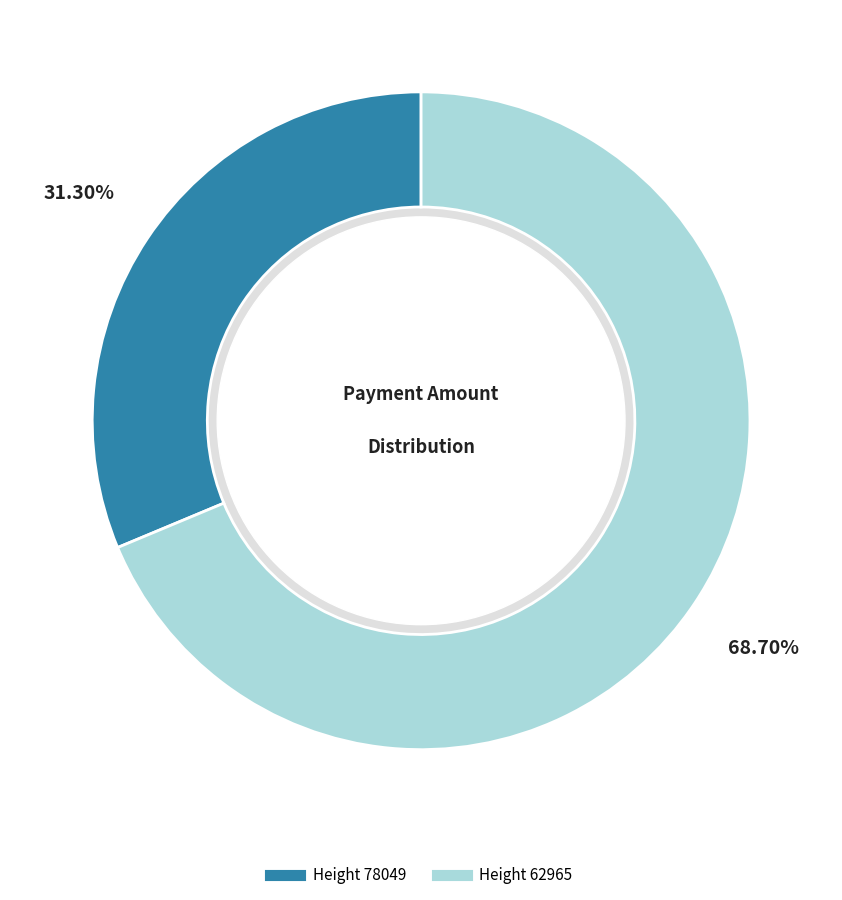

Does any single category account for the majority?

Yes